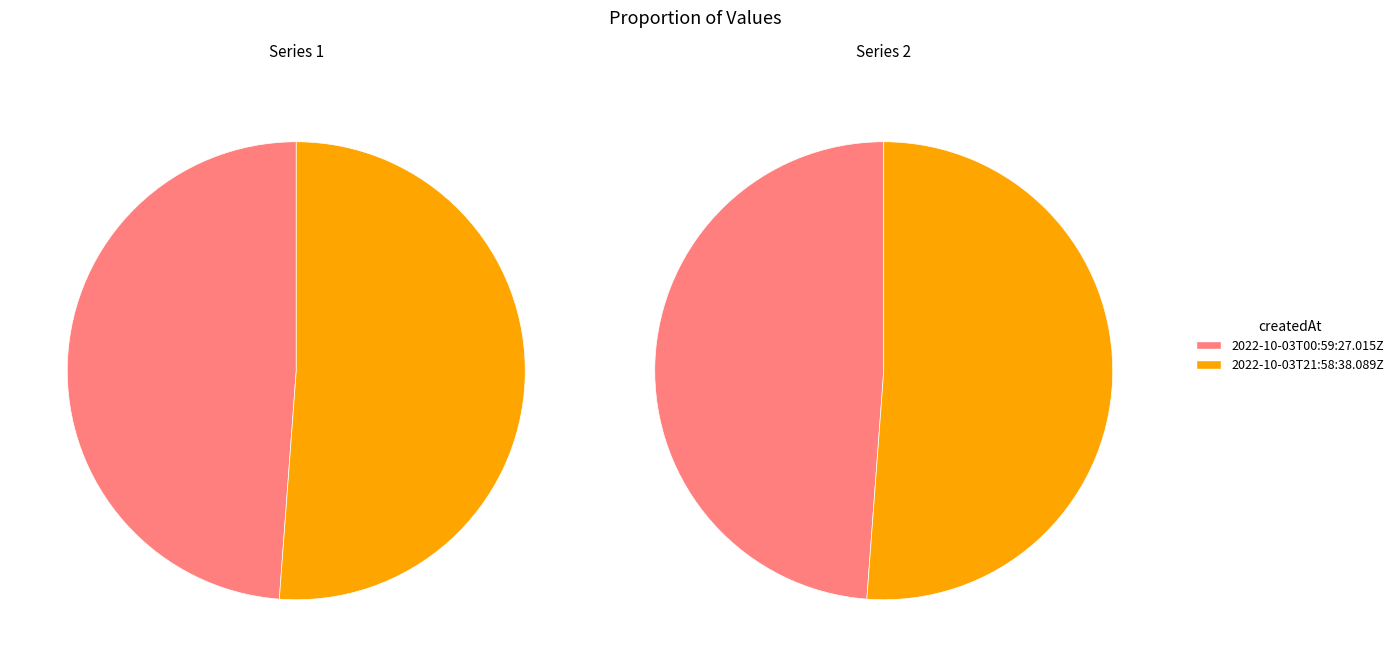

What is the smallest slice in the pie chart?

2022-10-03T00:59:27.015Z